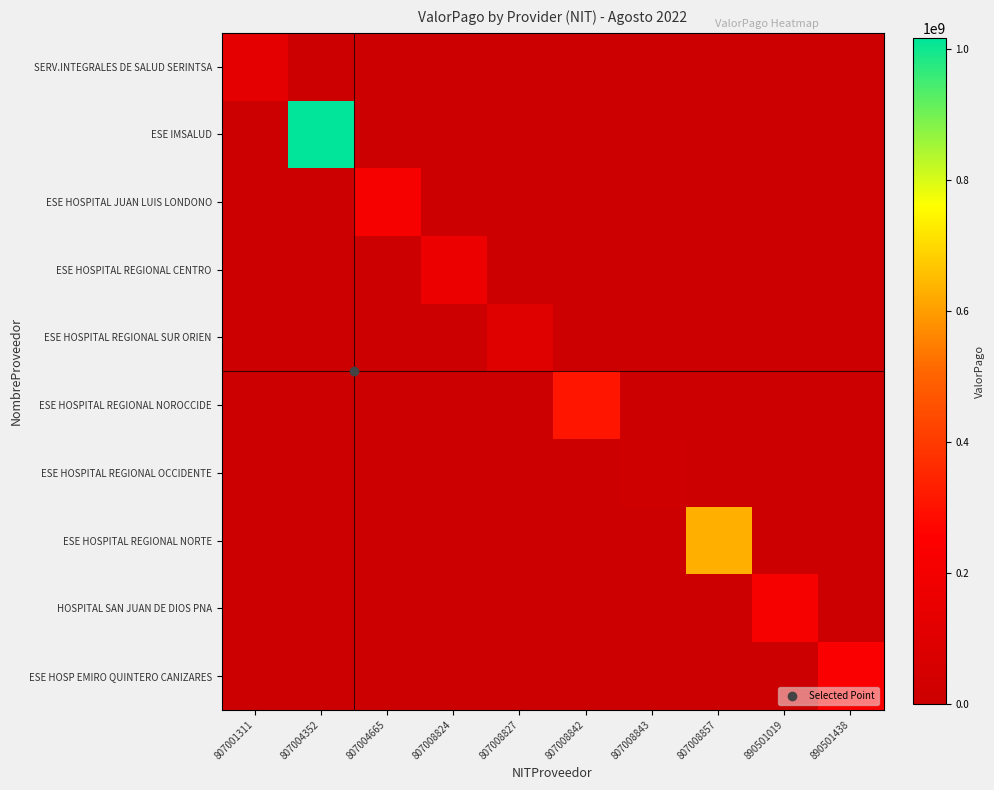

What is the total value across all series at 807001311?

121650000